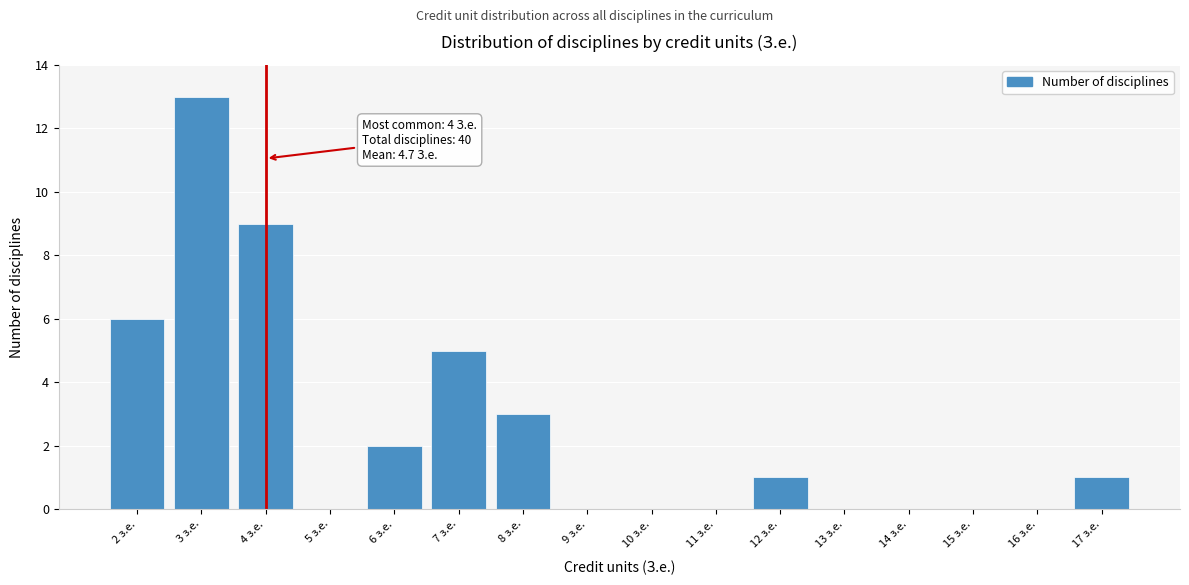

Over which range of the x-axis is the bar tallest?

2.5 to 3.5